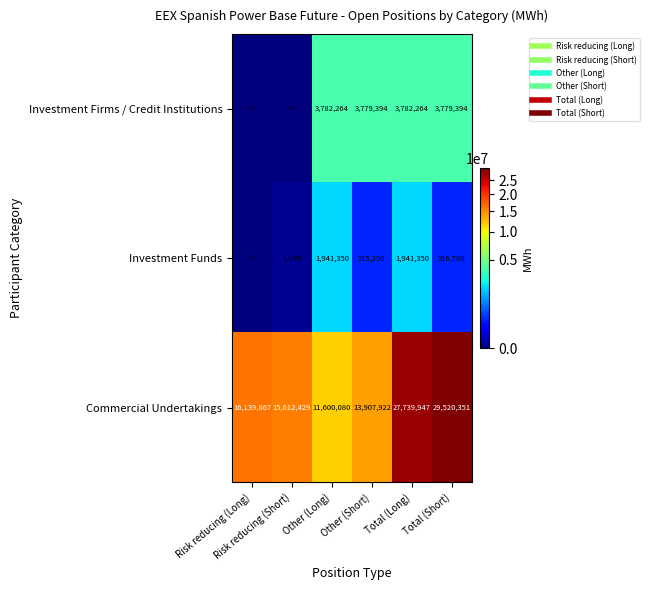

Which series has the largest range (max minus min)?

Commercial Undertakings